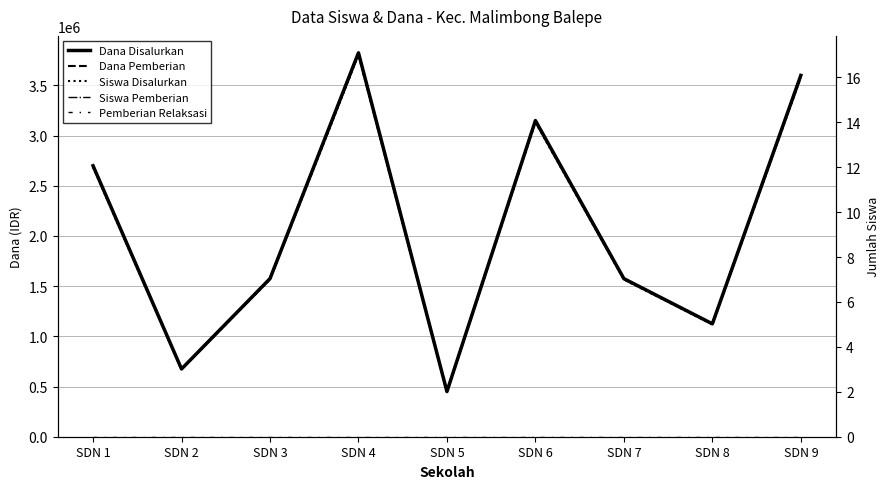

What is the difference between the maximum and minimum values in the Siswa Disalurkan series?

15